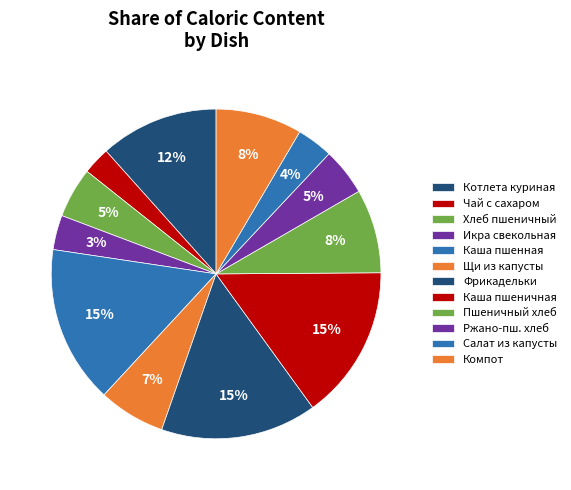

To the nearest percent, what is the difference between the largest and smallest slice percentages?

13%